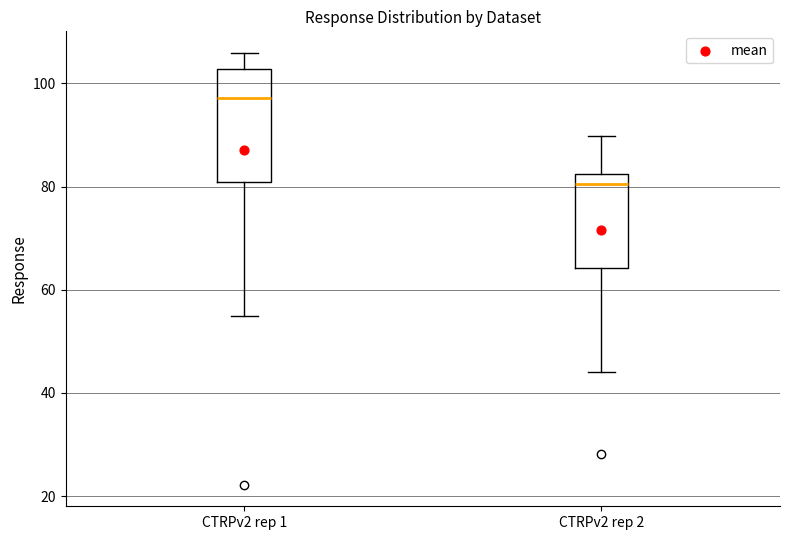

Reading left to right, transcribe this box plot: for each box, give where its median line is, the range the box spans, and where its two whiskers end, as read against the y-axis. The values are not printed on the chart, so give them approximately, as read against the axis.

CTRPv2 rep 1: median 98, box 80 to 102, whiskers 54 to 106
CTRPv2 rep 2: median 80, box 64 to 82, whiskers 44 to 90